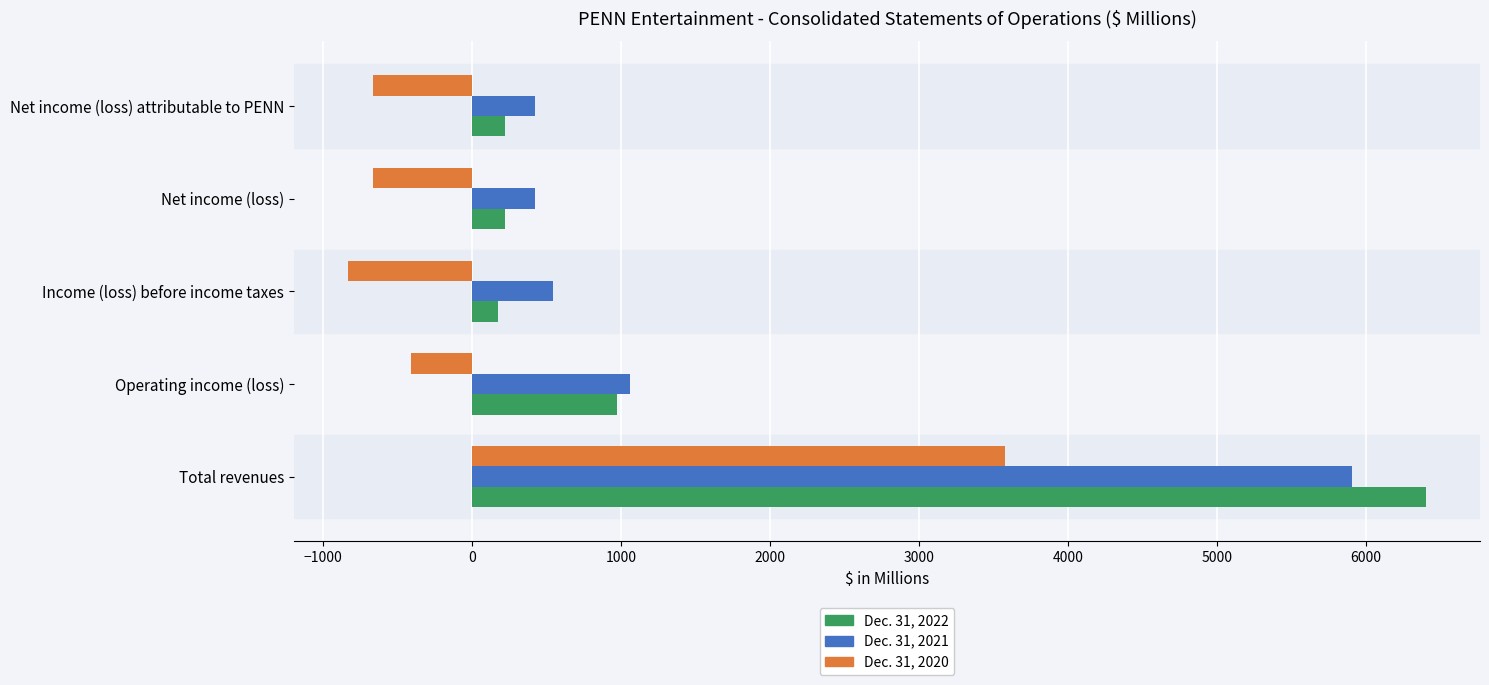

At which category is the sum across all series the highest?

Total revenues